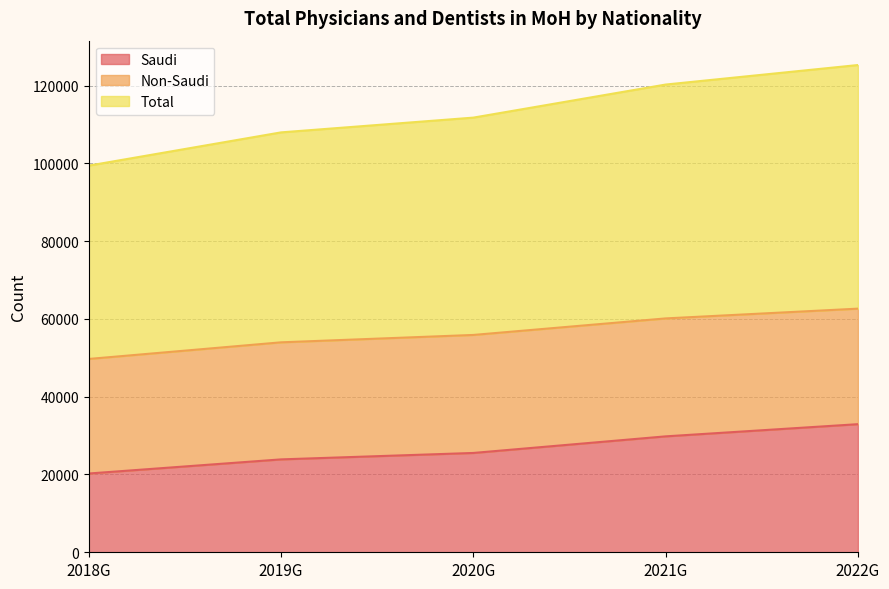

Is it true that Saudi equals 8431 at 2019G?

False